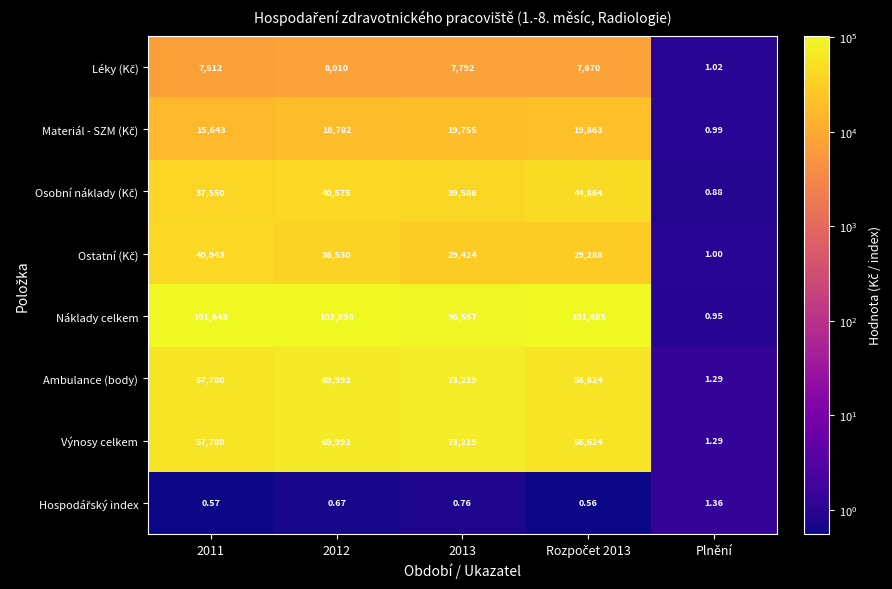

Which series has the widest spread of values?

Náklady celkem